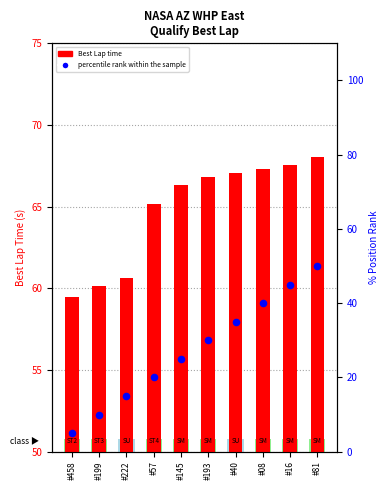

What is the total value across all series at #193?

96.8